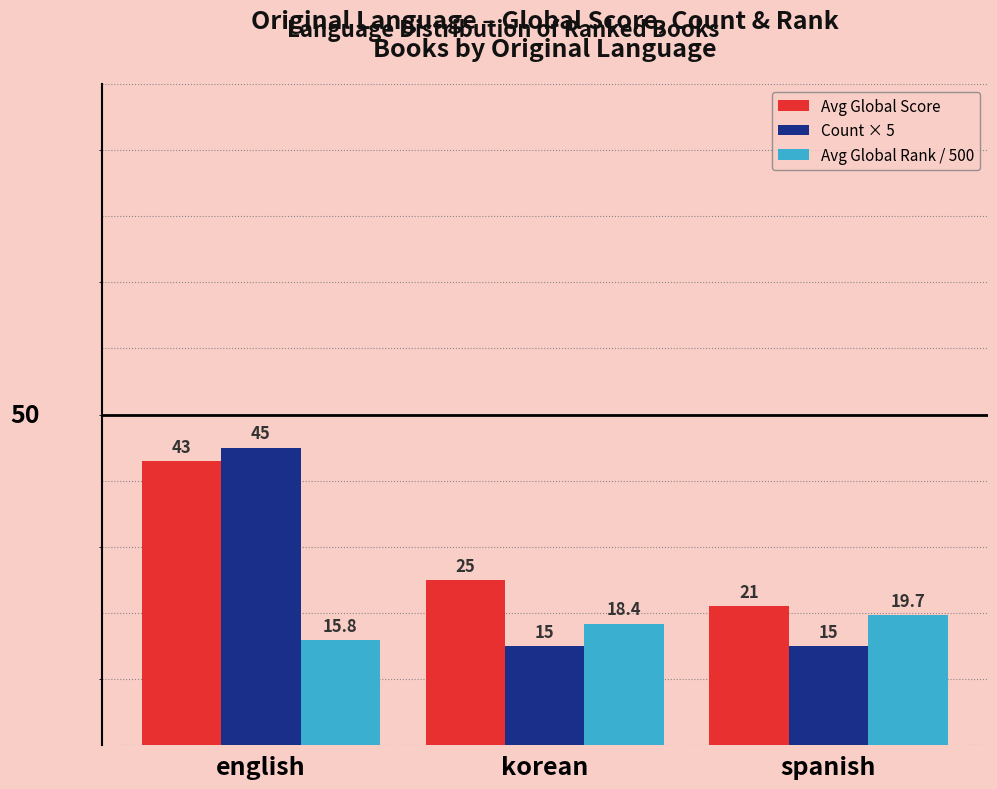

What is the label of the 2nd bar from the right?

korean